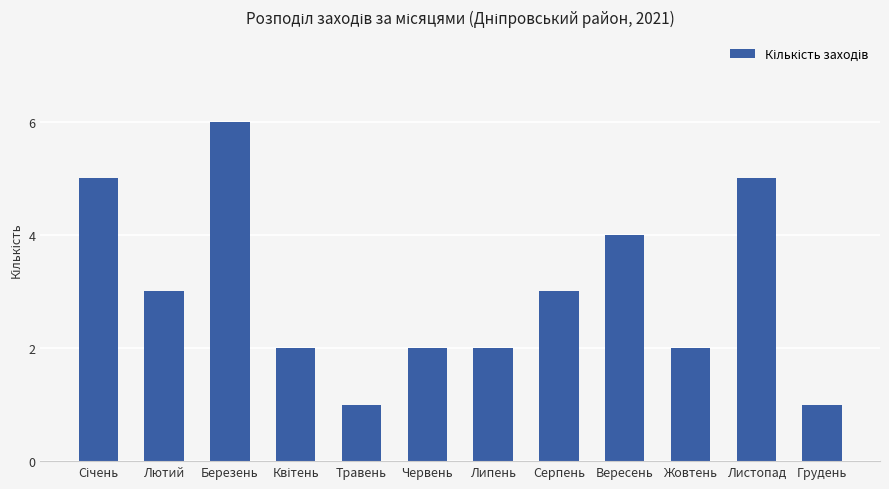

Count the number of categories in the chart.

12